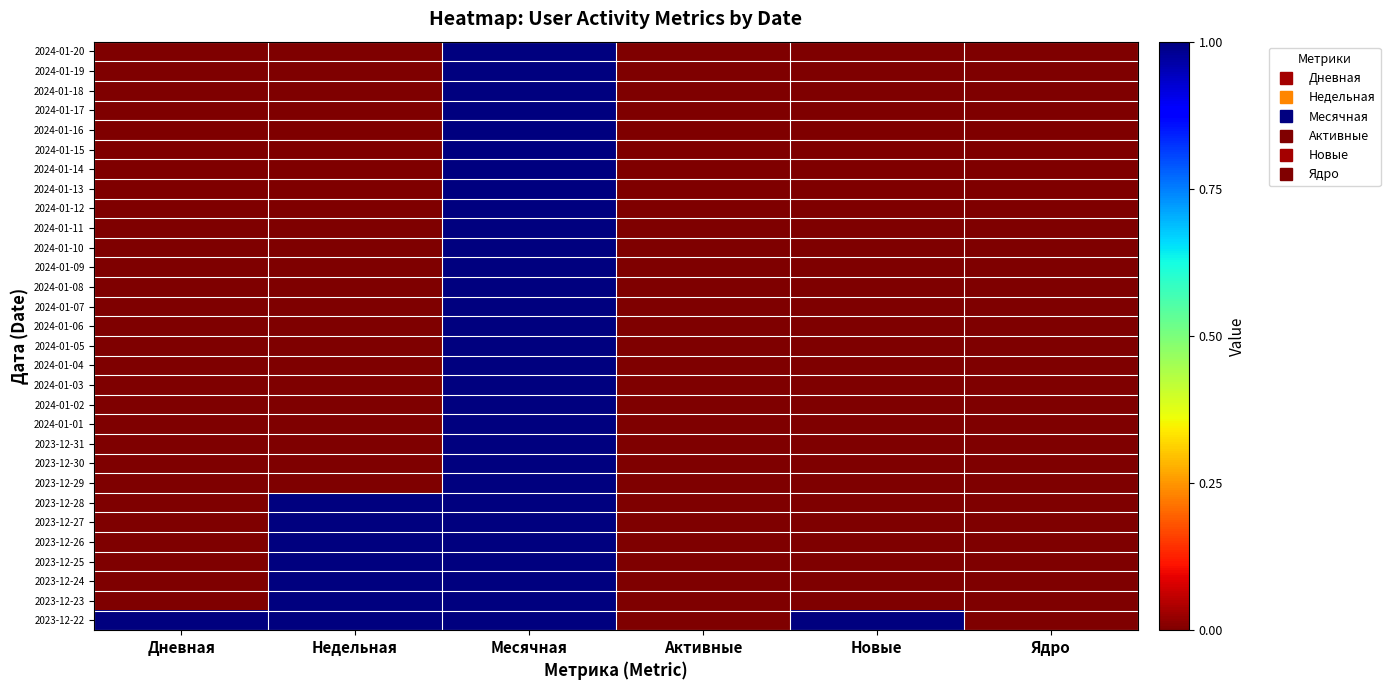

Rank the series by their maximum value, from lowest to highest.

2024-01-20, 2024-01-19, 2024-01-18, 2024-01-17, 2024-01-16, 2024-01-15, 2024-01-14, 2024-01-13, 2024-01-12, 2024-01-11, 2024-01-10, 2024-01-09, 2024-01-08, 2024-01-07, 2024-01-06, 2024-01-05, 2024-01-04, 2024-01-03, 2024-01-02, 2024-01-01, 2023-12-31, 2023-12-30, 2023-12-29, 2023-12-28, 2023-12-27, 2023-12-26, 2023-12-25, 2023-12-24, 2023-12-23, 2023-12-22